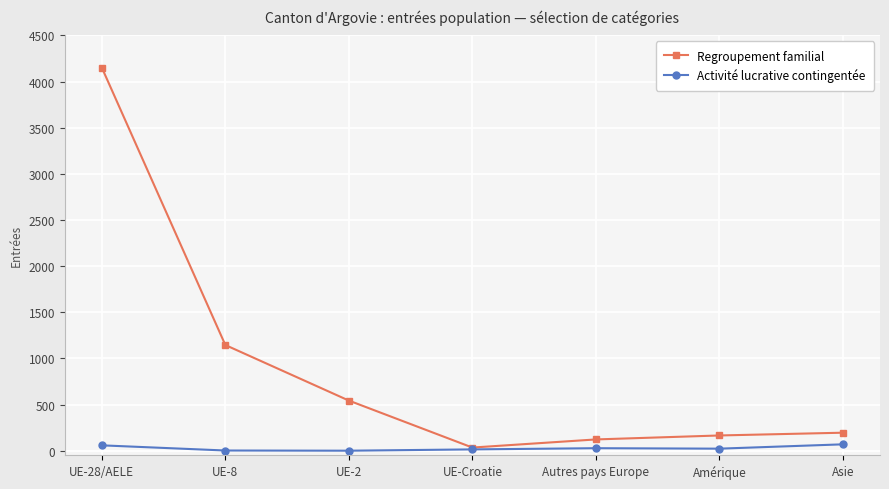

List the series in order of their peak value, highest first.

Regroupement familial, Activité lucrative contingentée